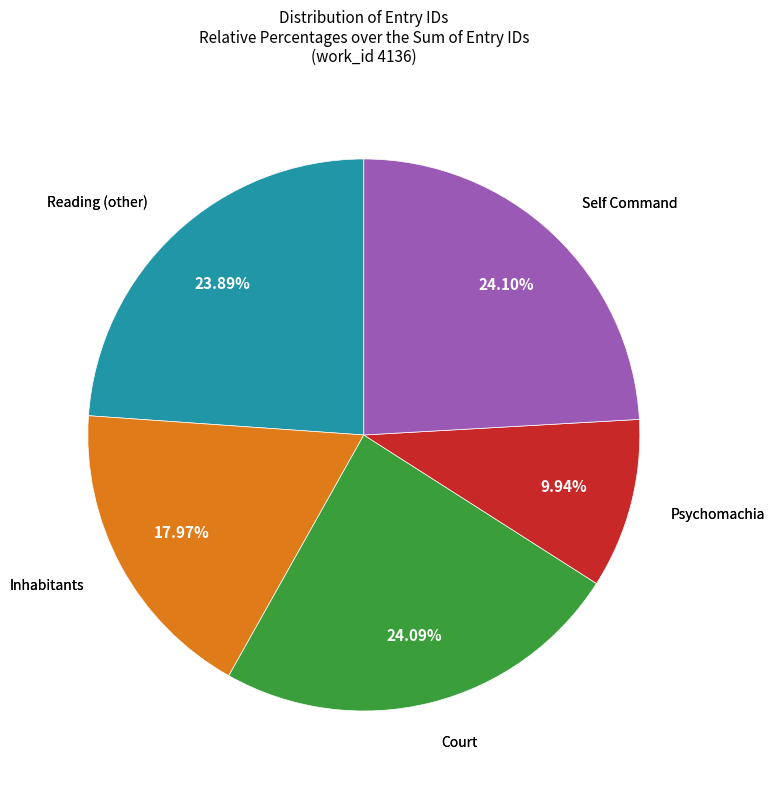

Does any single category account for the majority?

No